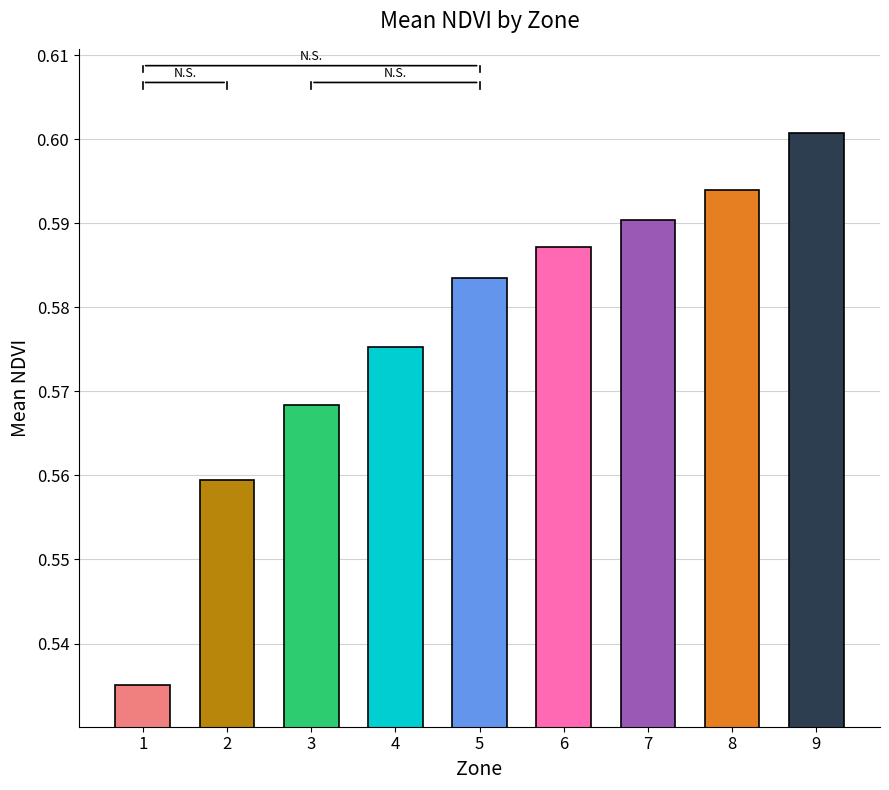

What is the sum of all values?

5.2